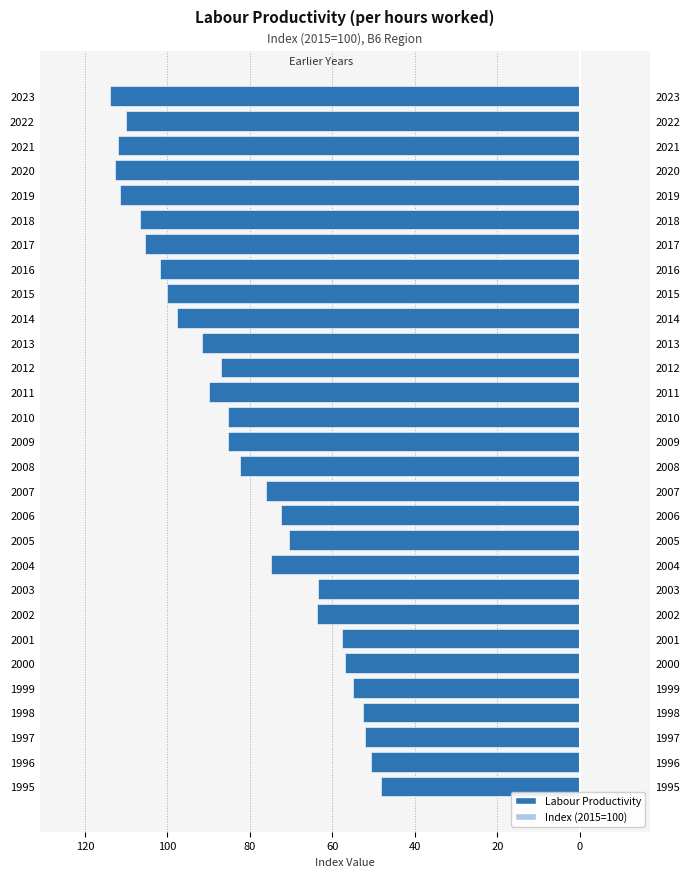

How many values are below -85?

15